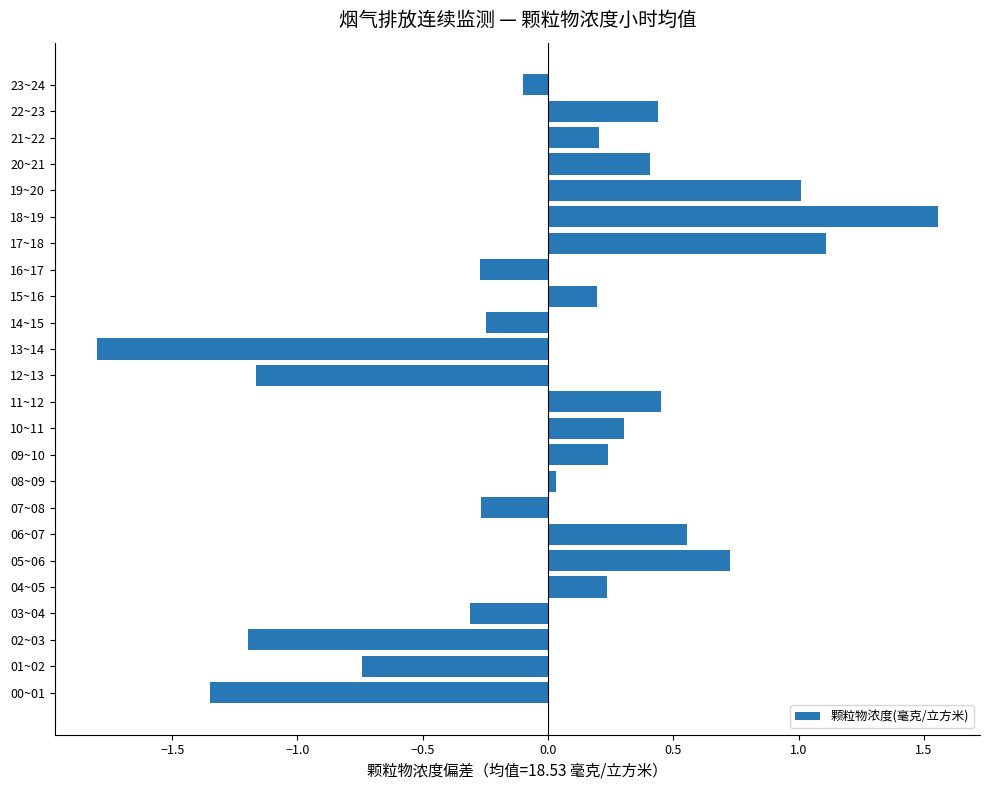

How many bars are there in total?

24